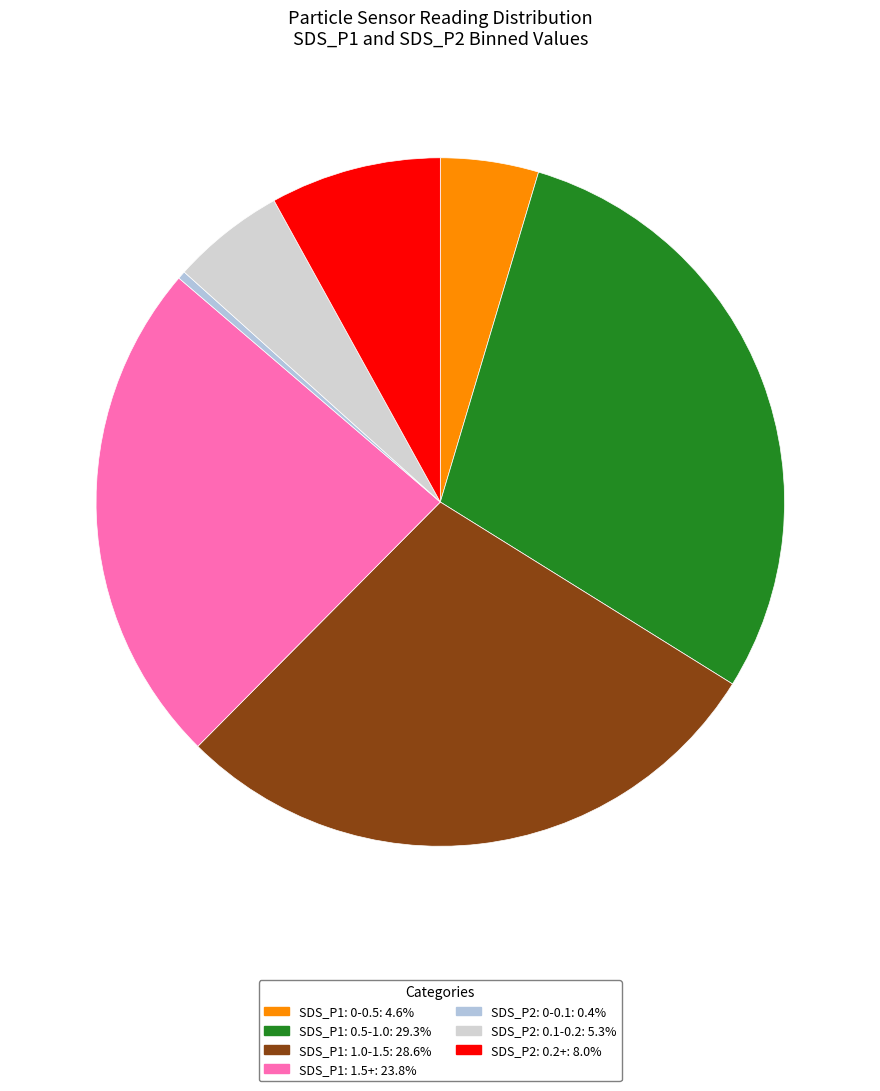

How many segments does this pie chart have?

7